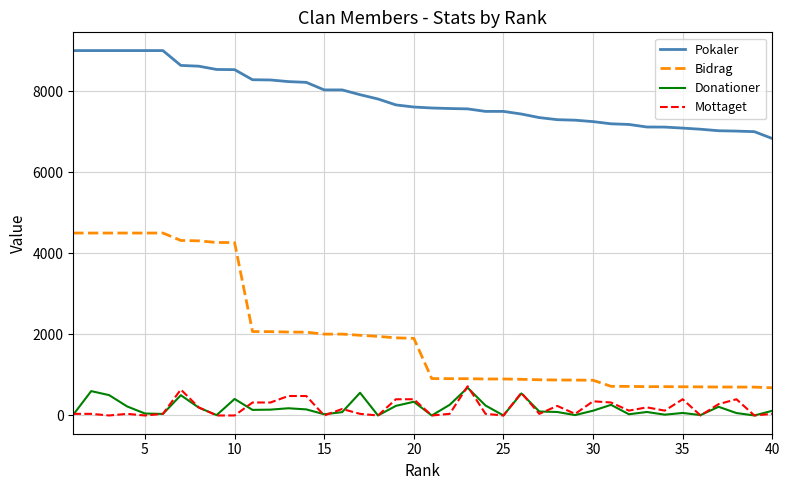

Which series has the largest range (max minus min)?

Bidrag